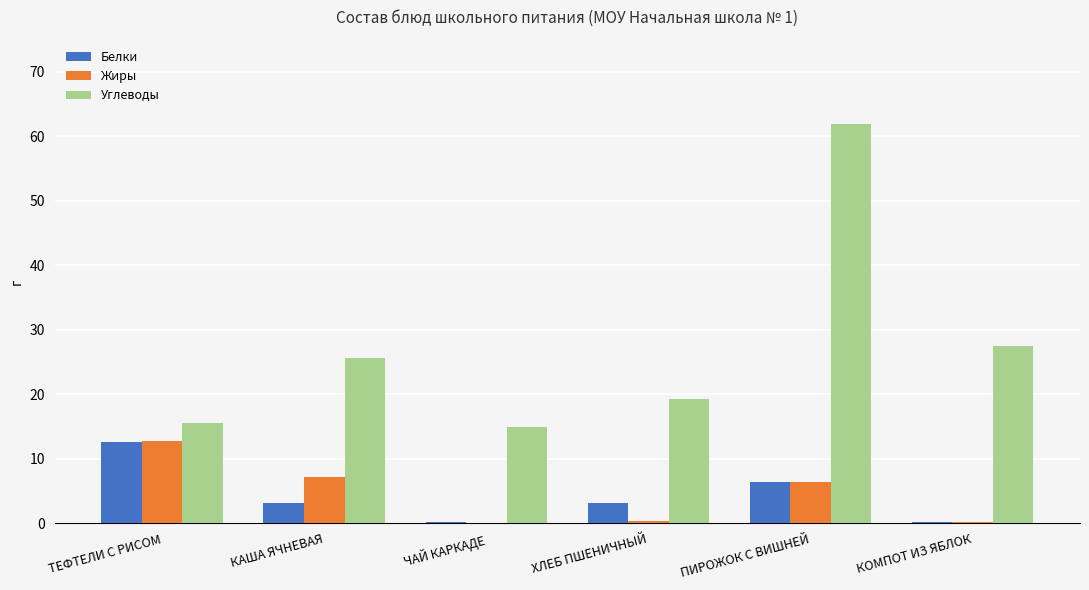

What is the total value across all series at ПИРОЖОК С ВИШНЕЙ?

74.8